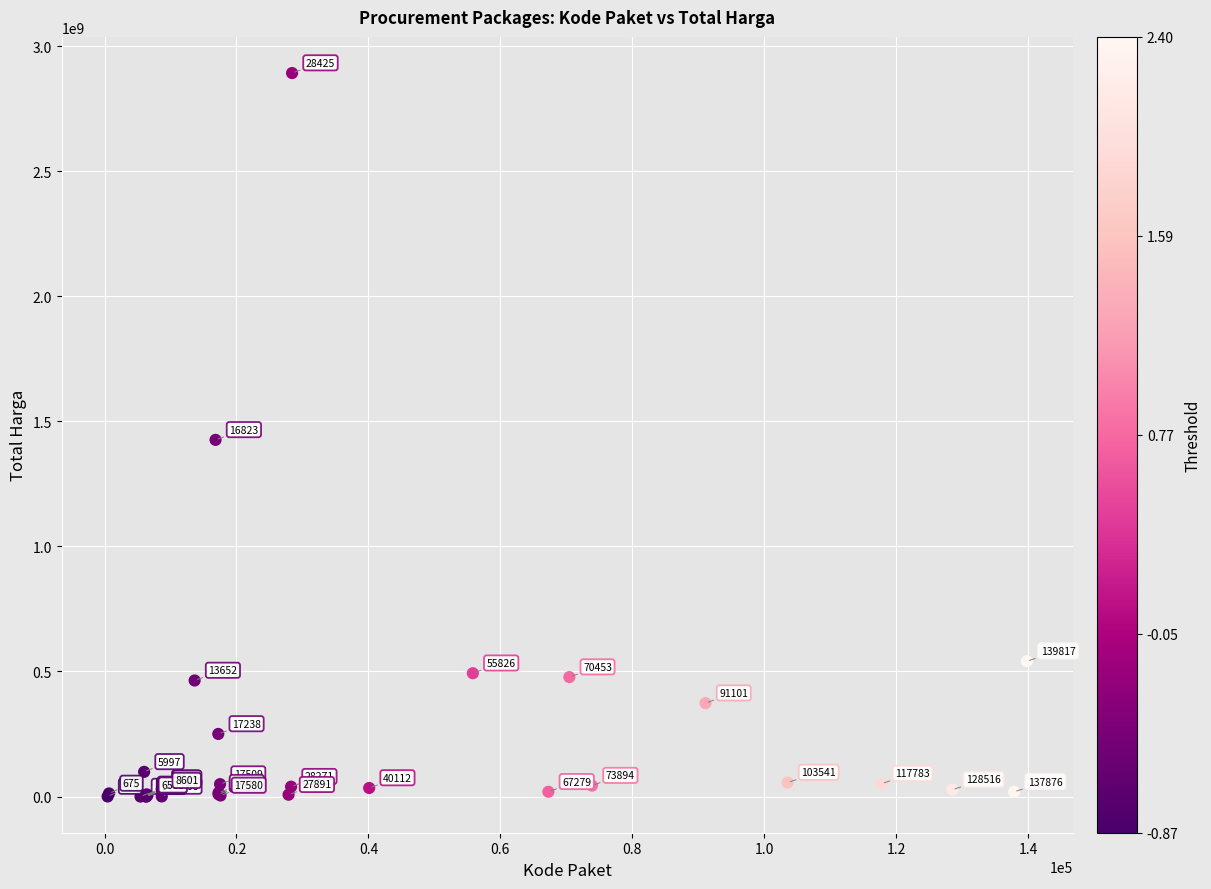

What Y value in the scatter plot is closest to 1446100000?

1425867900